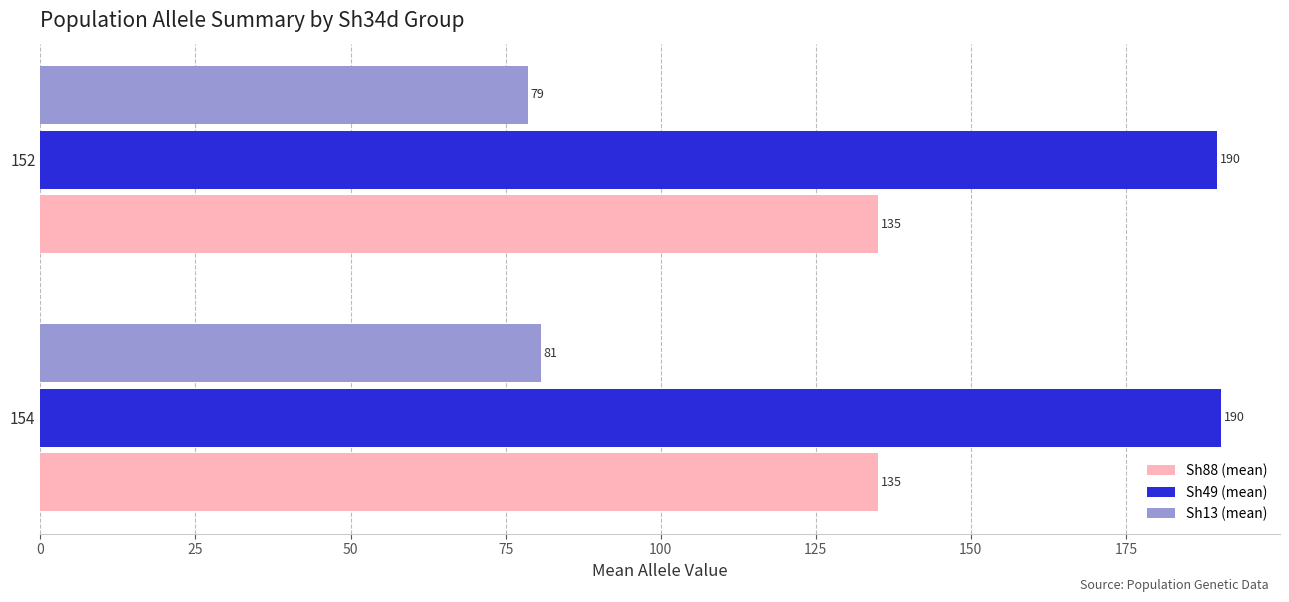

Which series changed the most between 154 and 152?

Sh13 (mean)